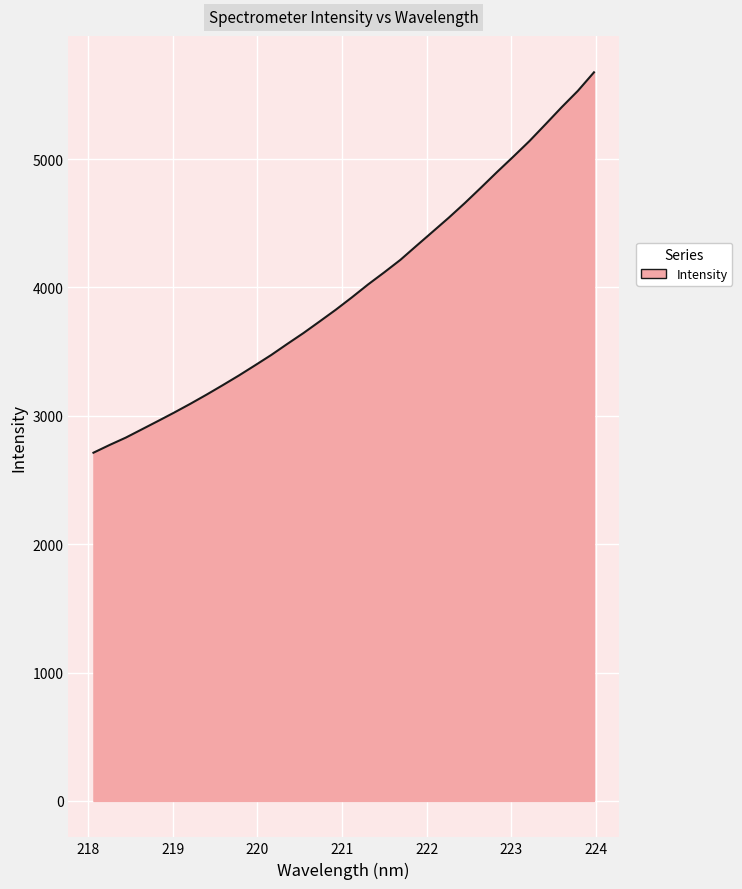

What is the greatest value displayed?

5676.0